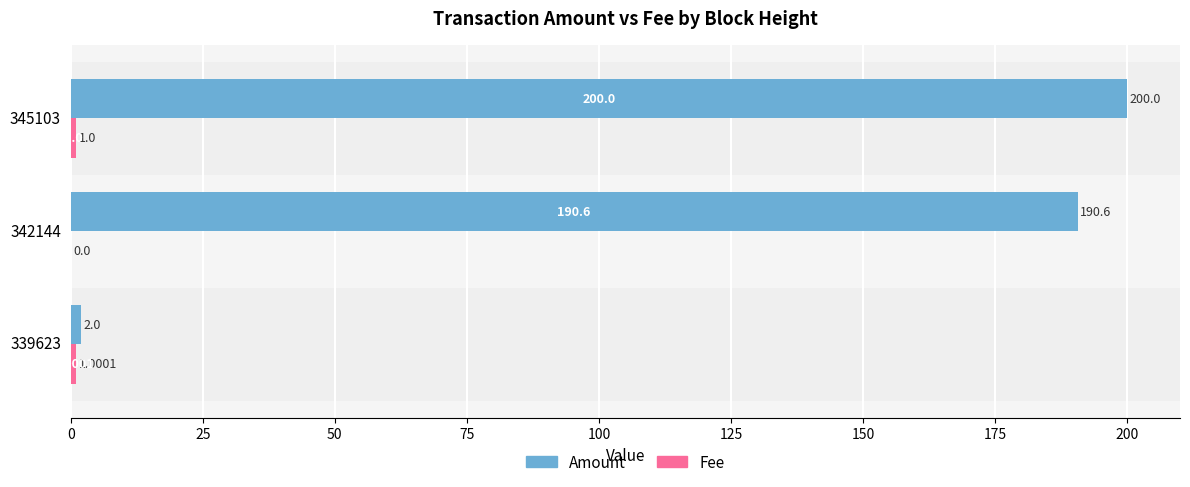

What is the sum of the Amount values at 345103 and 339623?

202.0